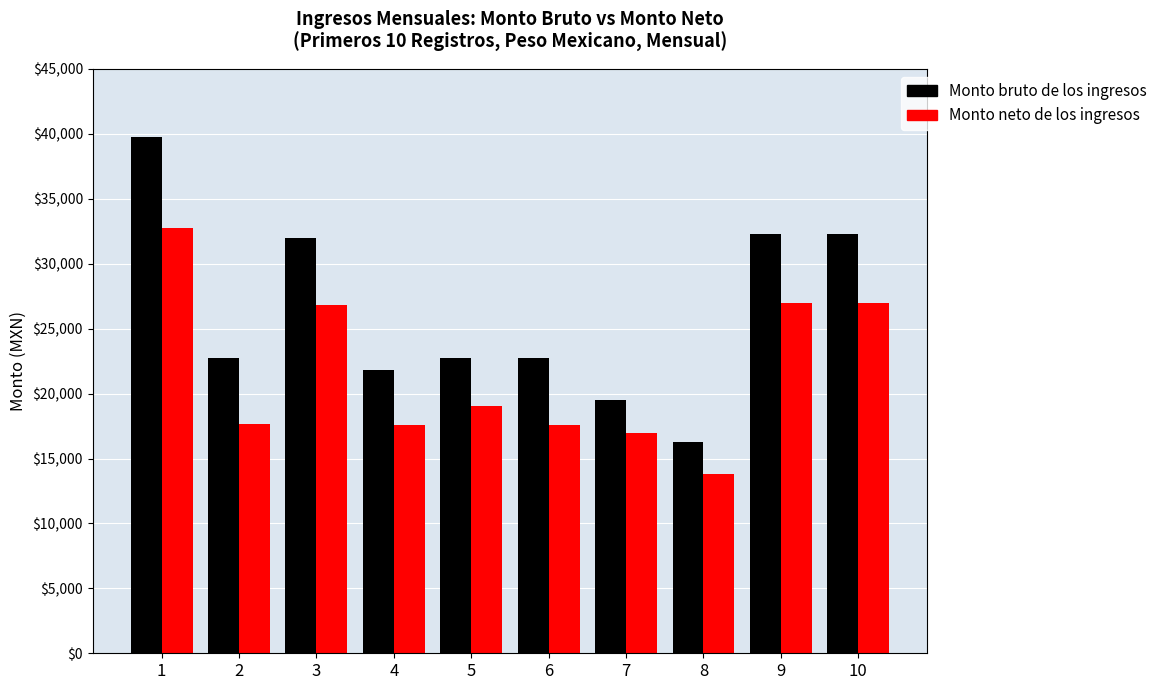

At how many categories does at least one series exceed 34251?

1